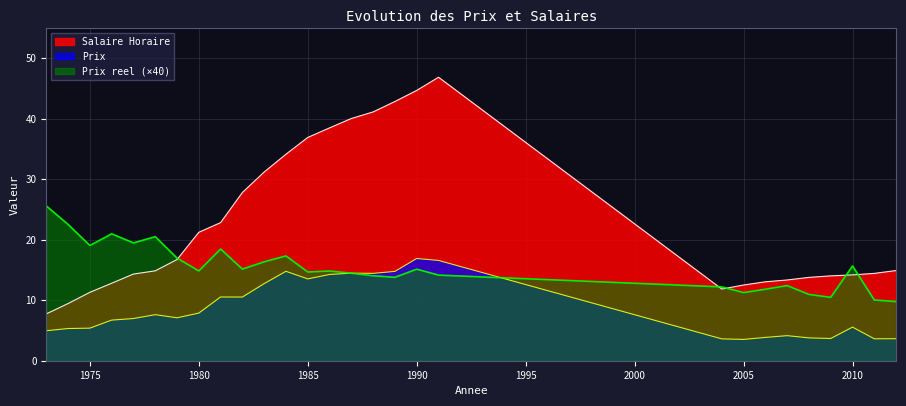

Where do Prix reel and Salaire Horaire first cross each other?

1979 and 1980